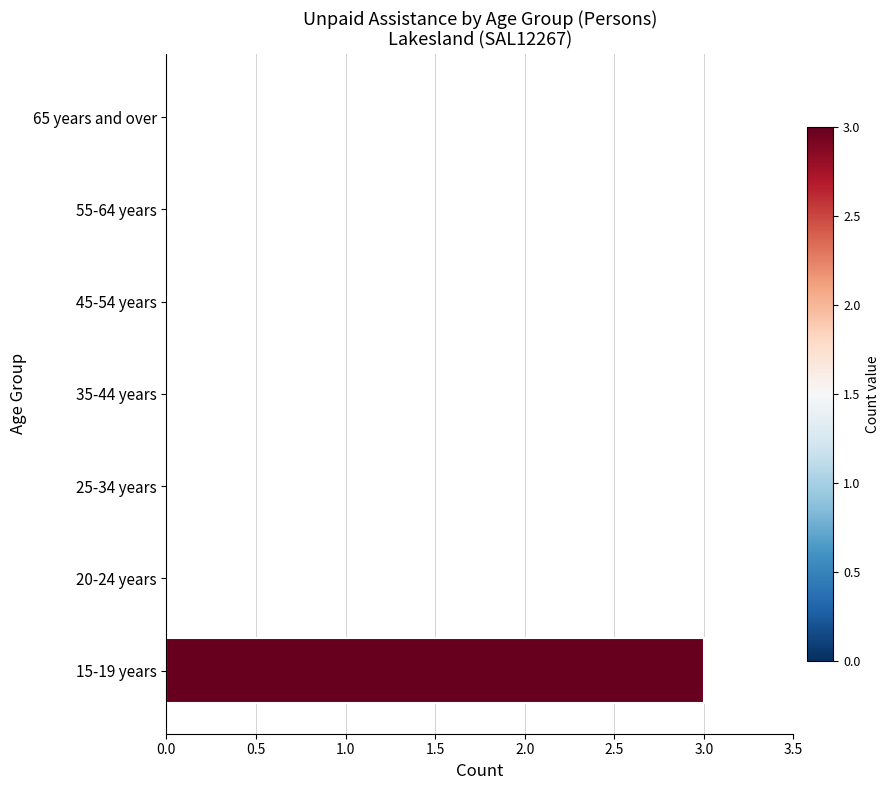

Which category has the highest value across all series?

15-19 years